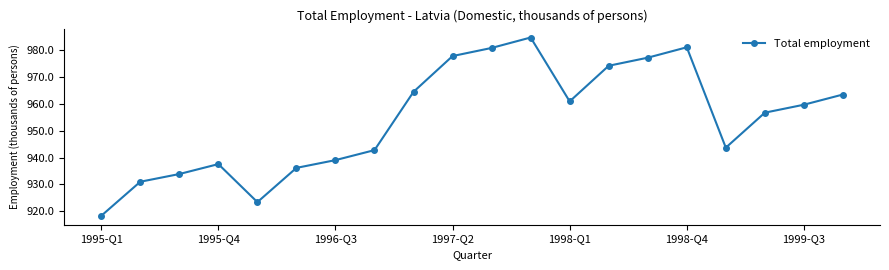

How many points are higher than both their immediate neighbors (excluding endpoints)?

3